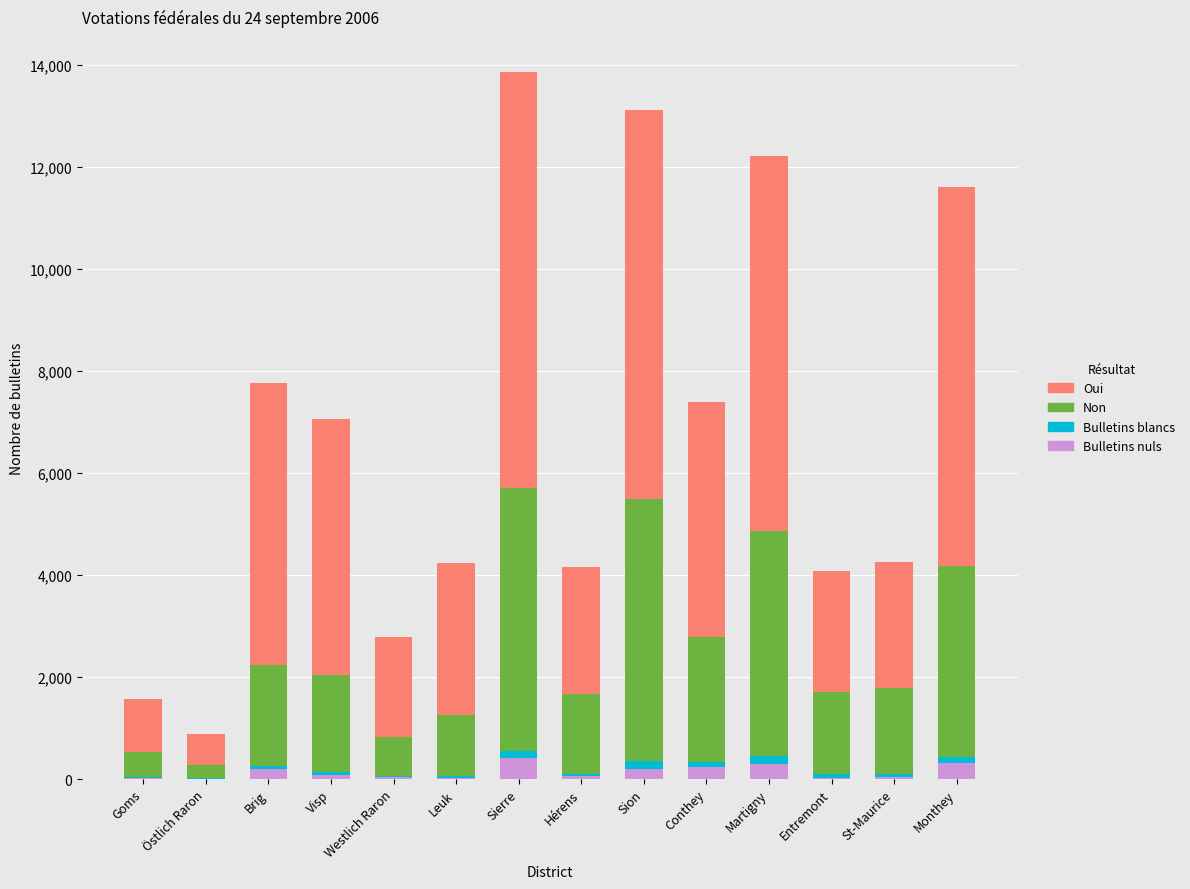

What is the maximum value for Bulletins nuls?

412